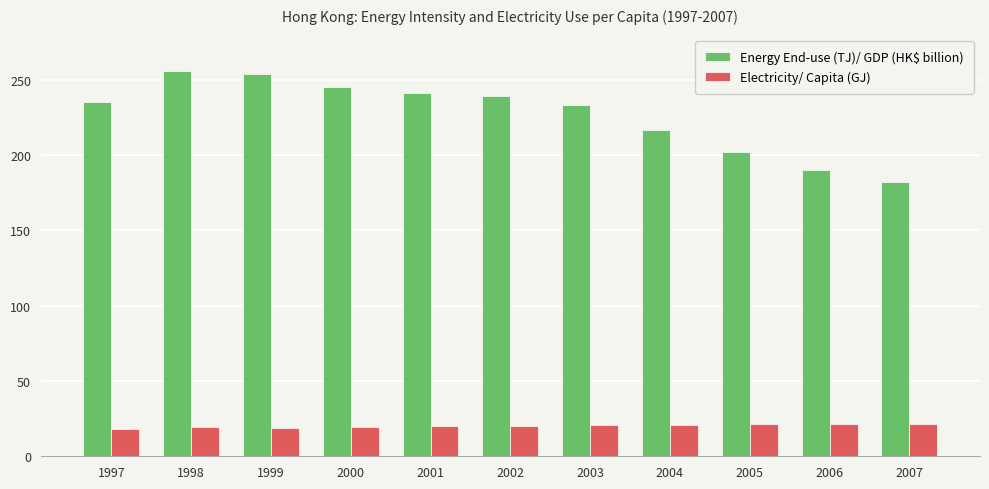

What is the value of the Energy End-use (TJ)/ GDP (HK$ billion) bar at the 7th from the left?

233.0